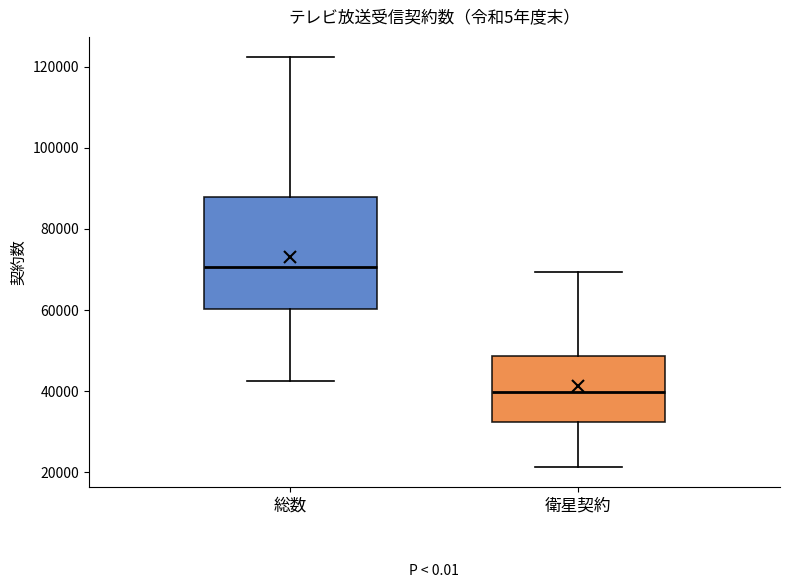

Which box is the tallest, from its lower edge to its upper edge?

総数